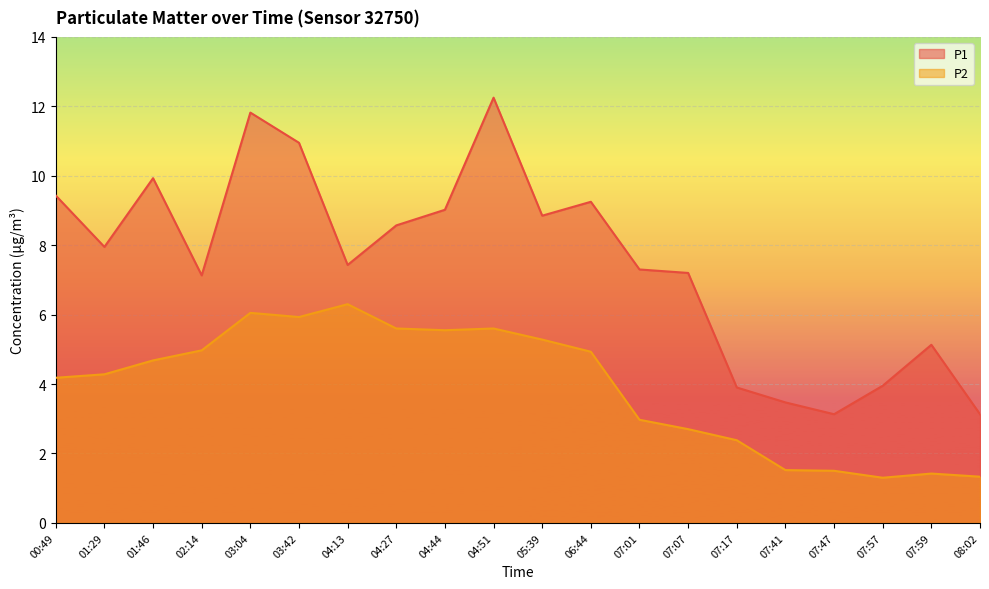

Where does the P2 series first go above 4?

00:49